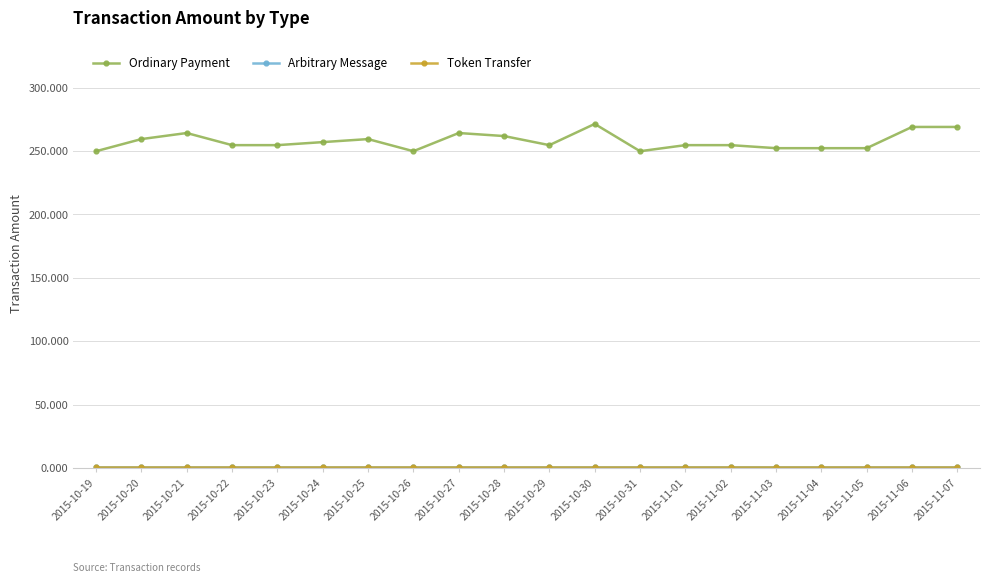

True or false: Token Transfer has more than 2 interior local peaks.

False